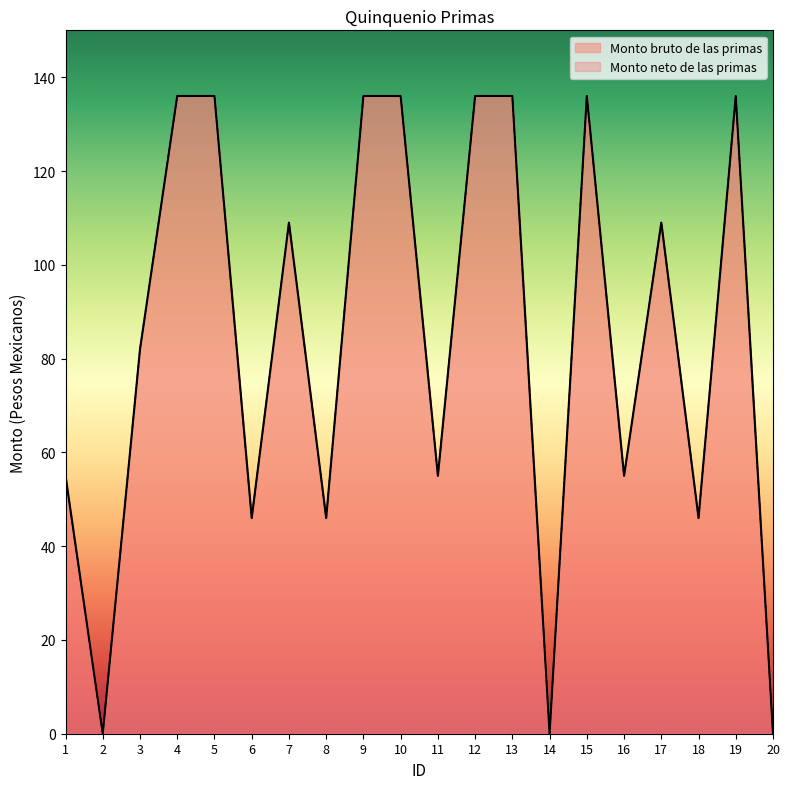

True or false: Monto neto de las primas has a value of 82 at 3.

True